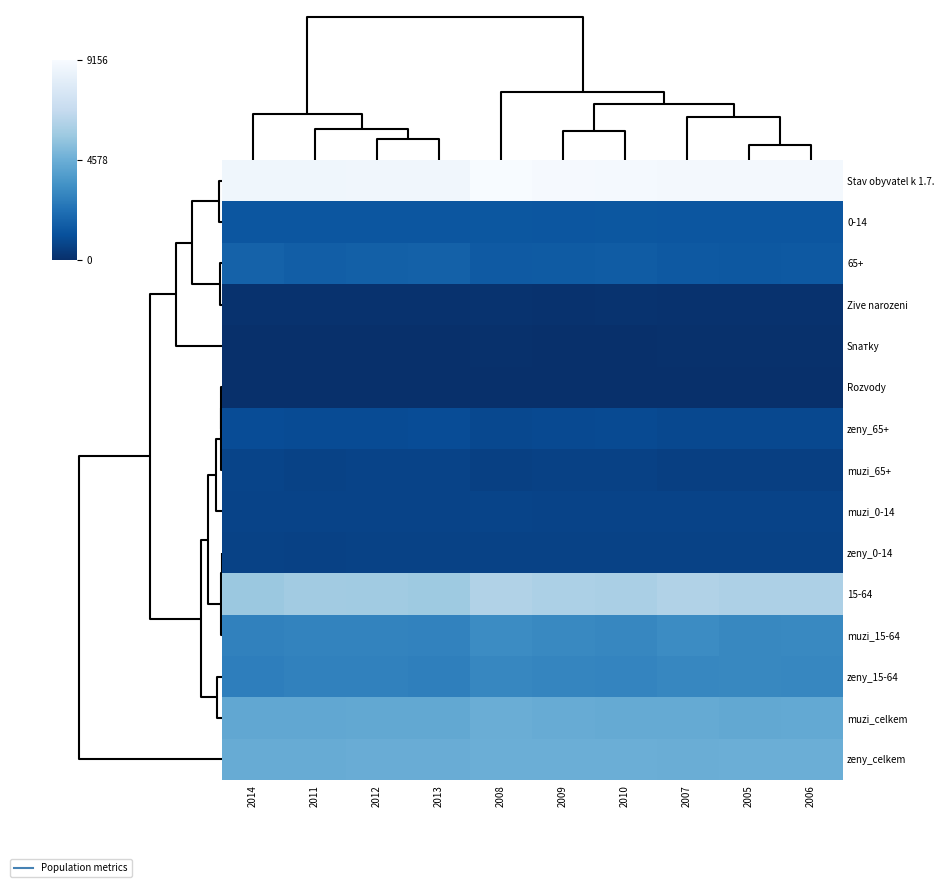

How many distinct data groups are displayed?

15